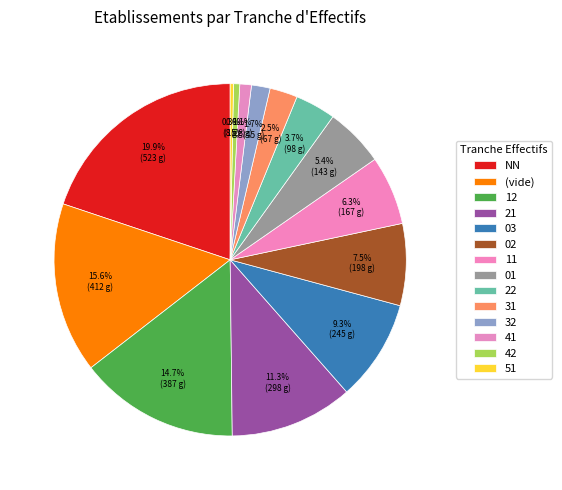

How many segments does this pie chart have?

14